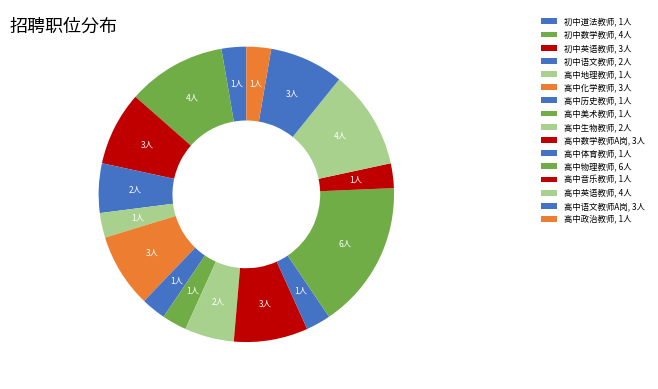

How many segments does this pie chart have?

16